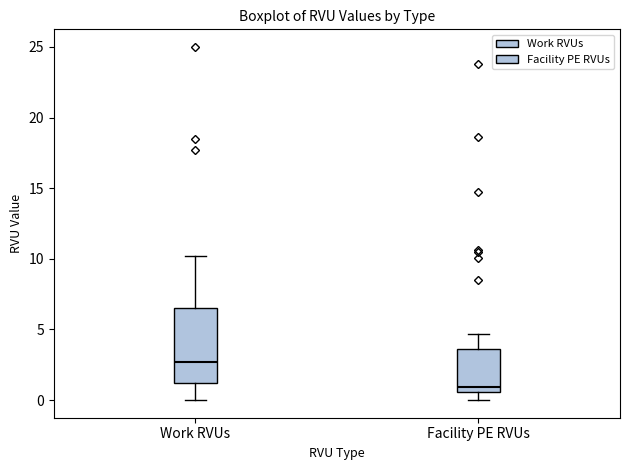

Reading left to right, transcribe this box plot: for each box, give where its median line is, the range the box spans, and where its two whiskers end, as read against the y-axis. The values are not printed on the chart, so give them approximately, as read against the axis.

Work RVUs: median 2.5, box 1.0 to 6.5, whiskers 0.0 to 10.0
Facility PE RVUs: median 1.0, box 0.5 to 3.5, whiskers 0.0 to 4.5